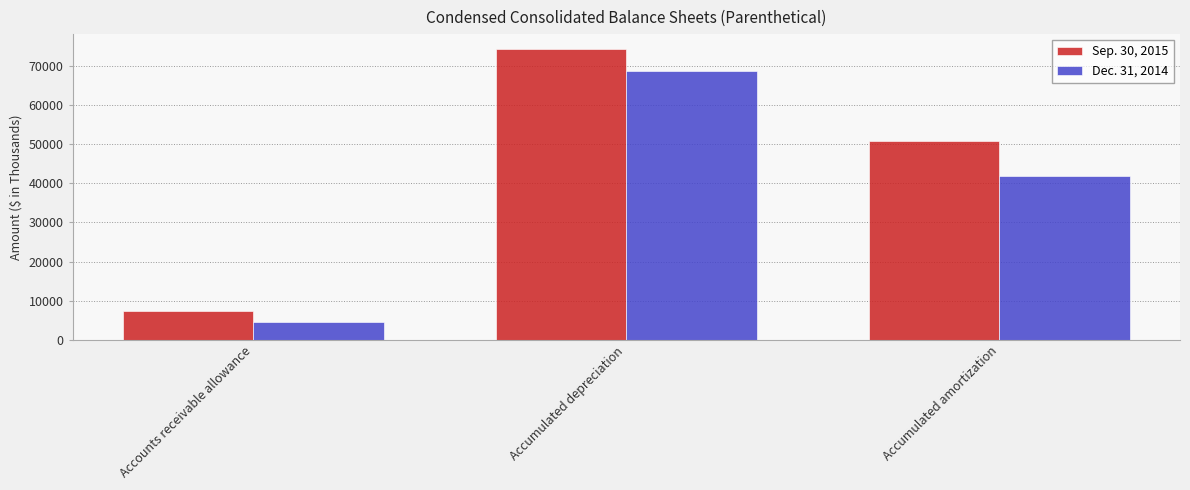

What is the label of the 2nd bar from the right?

Accumulated depreciation